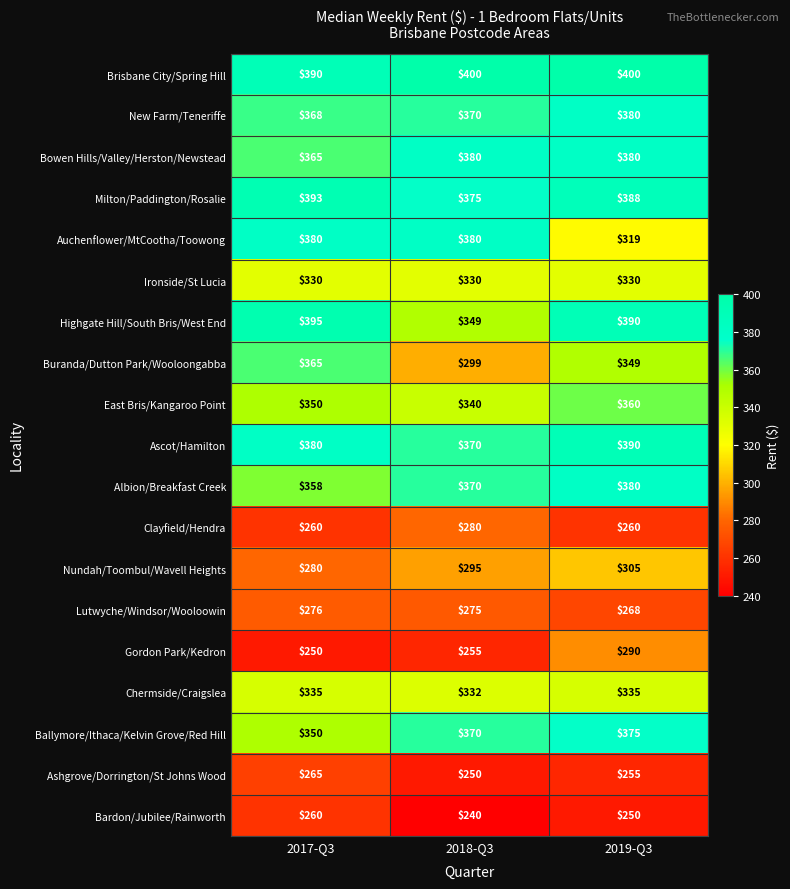

What is the maximum value shown in the chart?

400